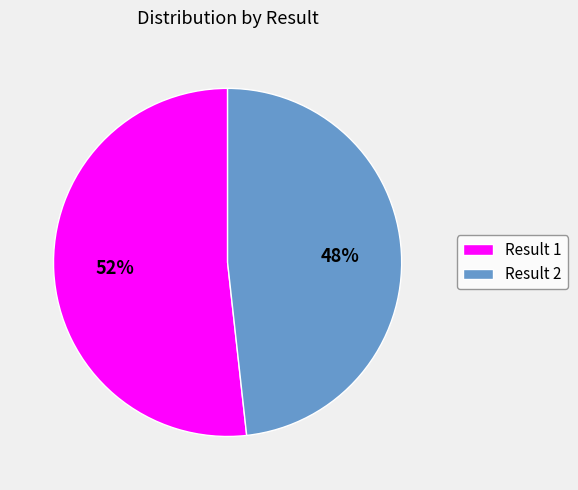

The Result 1 slice represents 52% of the pie. True or false?

True